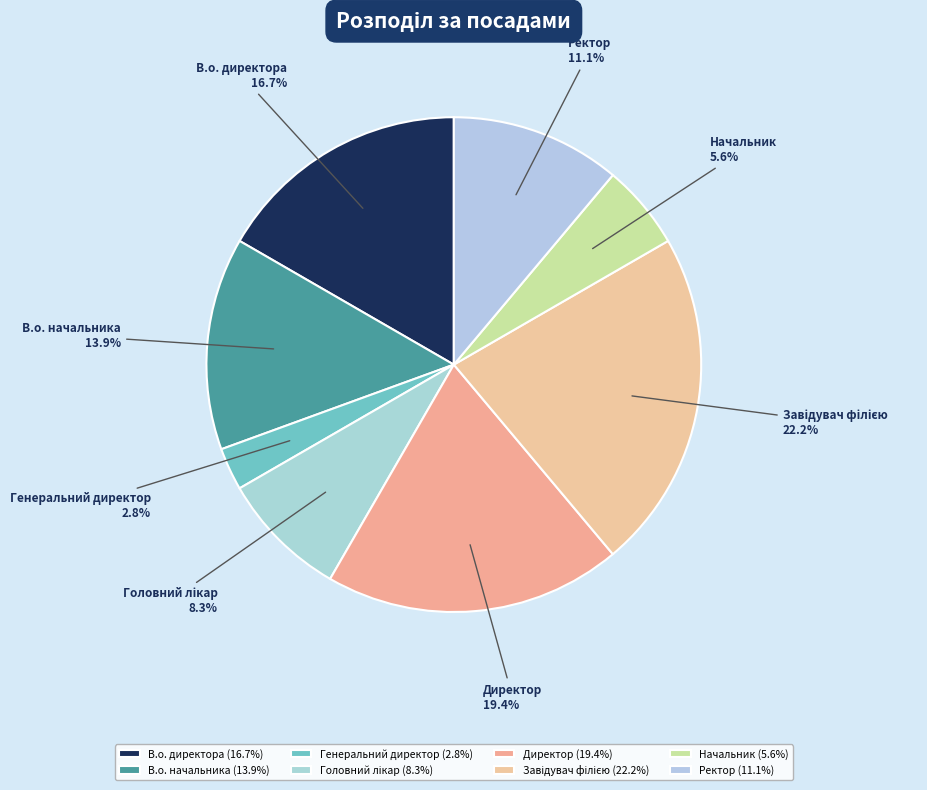

Is there any slice that represents more than half of the pie?

No